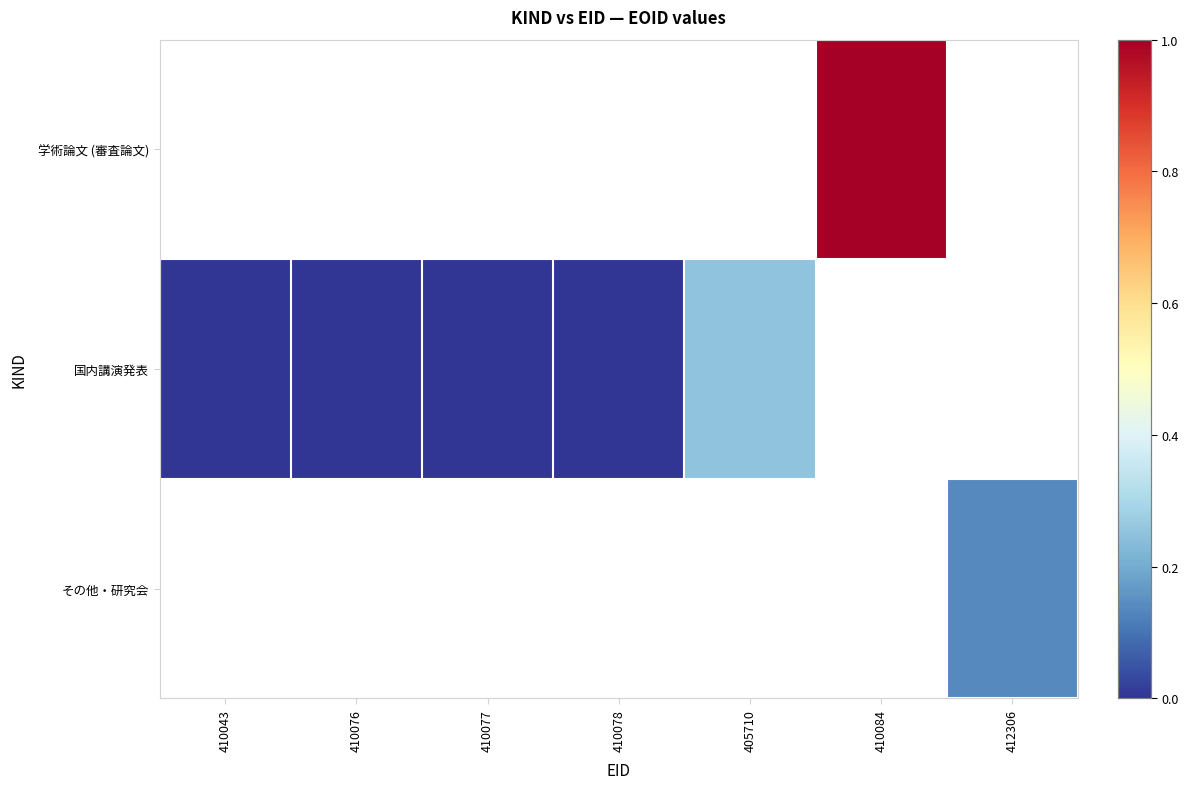

How many data points does each series have?

7